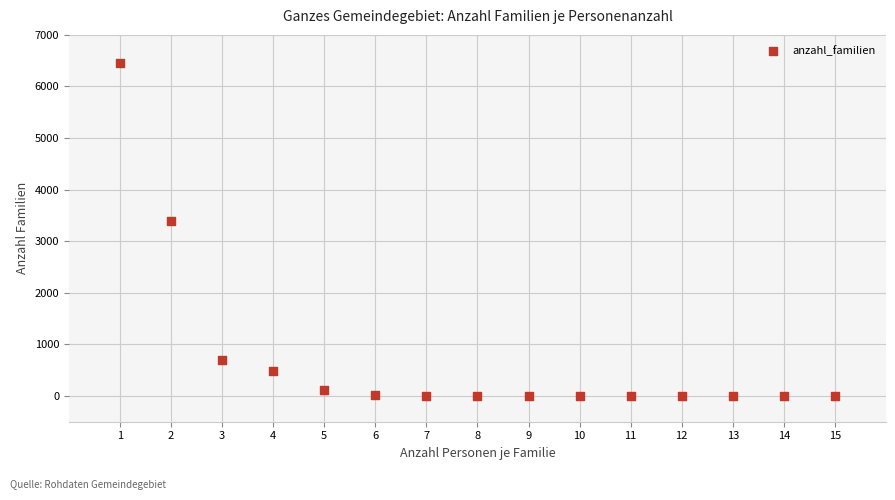

What Y value in the scatter plot is closest to 3225?

3397